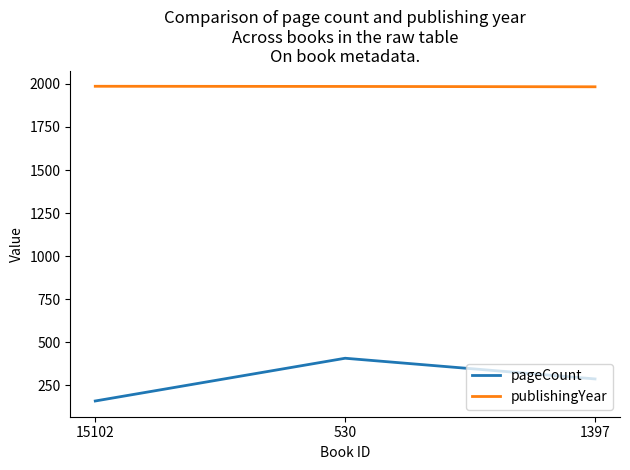

Is it true that pageCount equals 543 at 530?

False